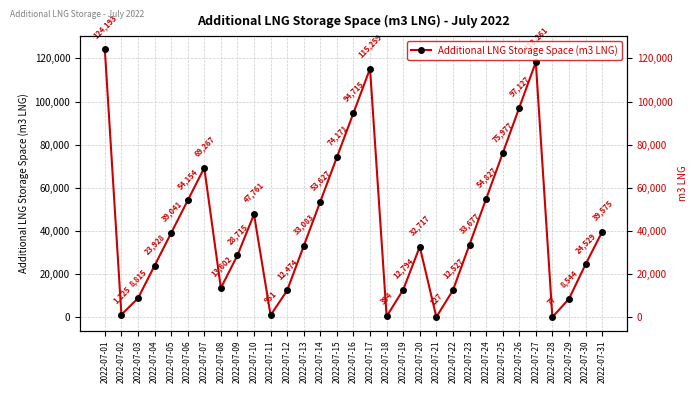

What is the average value?

42133